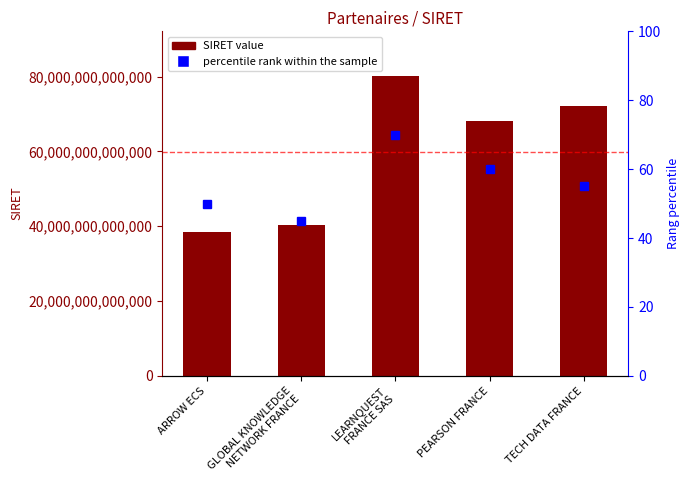

Which series changed the most between ARROW ECS and GLOBAL KNOWLEDGE
NETWORK FRANCE?

SIRET